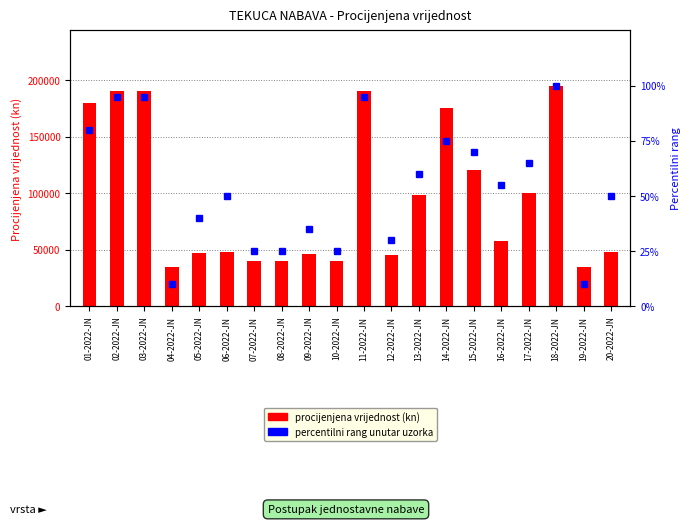

Which category has the lowest value in the percentilni rang unutar uzorka series?

04-2022-JN